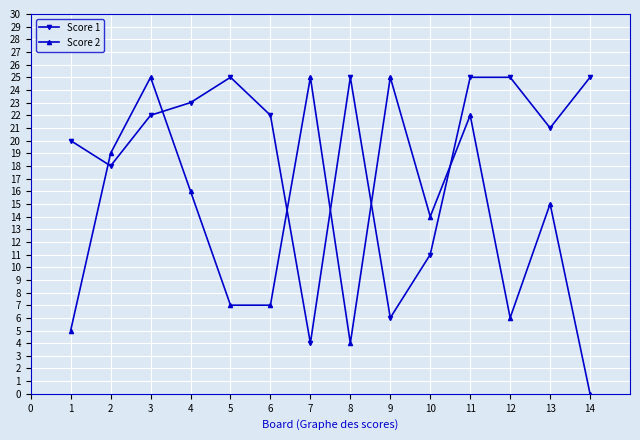

True or false: Score 1 has a value of 12 at 4.

False